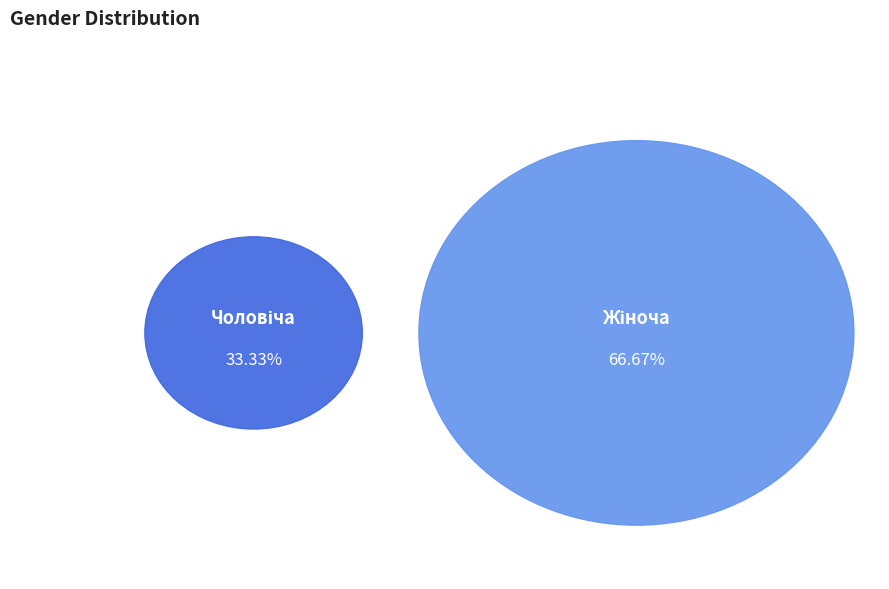

To the nearest percent, what portion does Жіноча represent?

67%